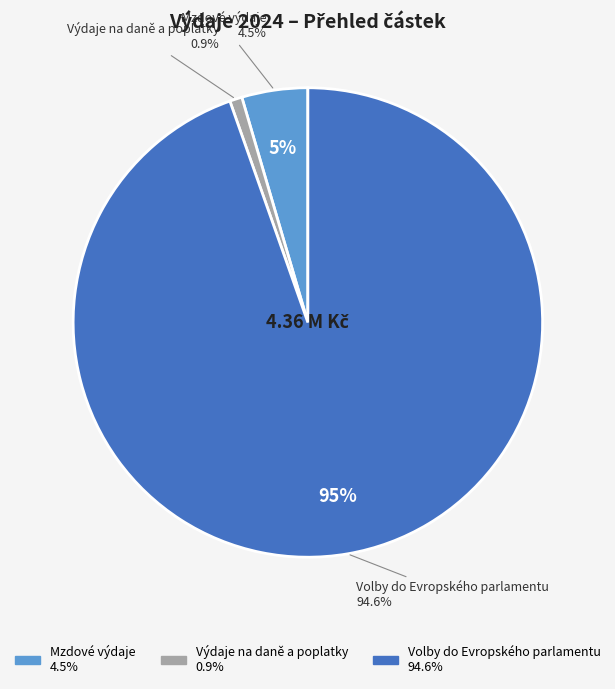

What percentage is the Výdaje na daně a poplatky slice, to the nearest percent?

1%